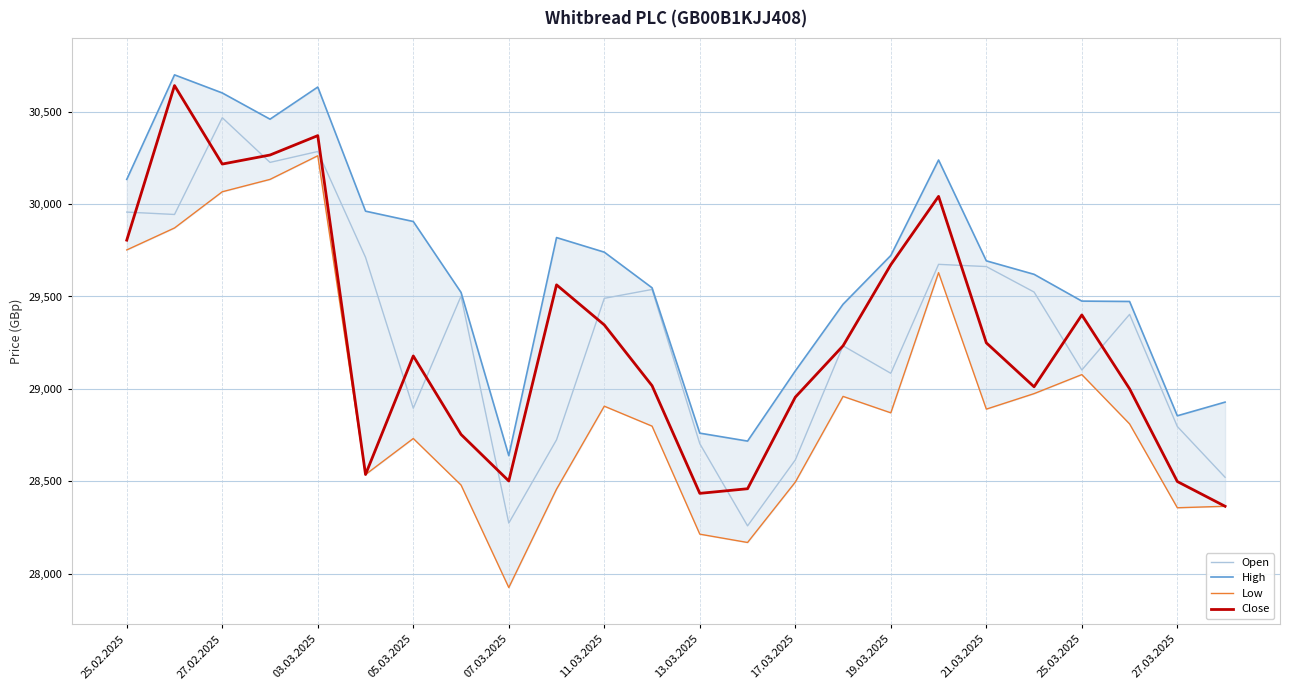

The Open series shows 53098 at 27.02.2025. True or false?

False